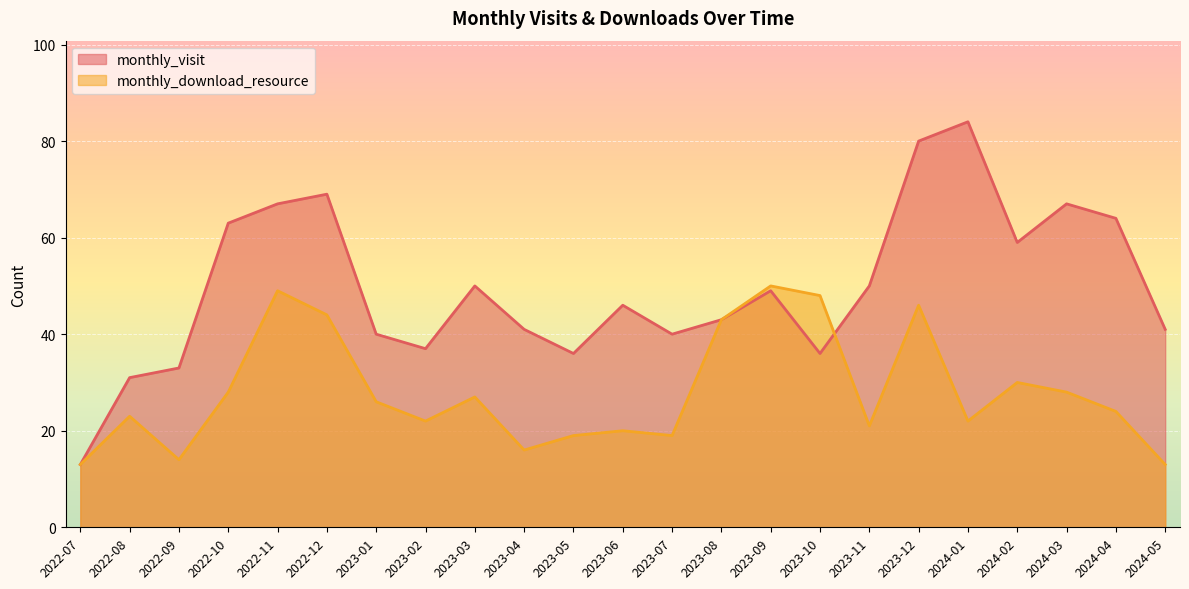

Reading left to right, extract all data points from this chart.

monthly_visit: 13	31	33	63	67	69	40	37	50	41	36	46	40	43	49	36	50	80	84	59	67	64	41
monthly_download_resource: 13	23	14	28	49	44	26	22	27	16	19	20	19	43	50	48	21	46	22	30	28	24	13